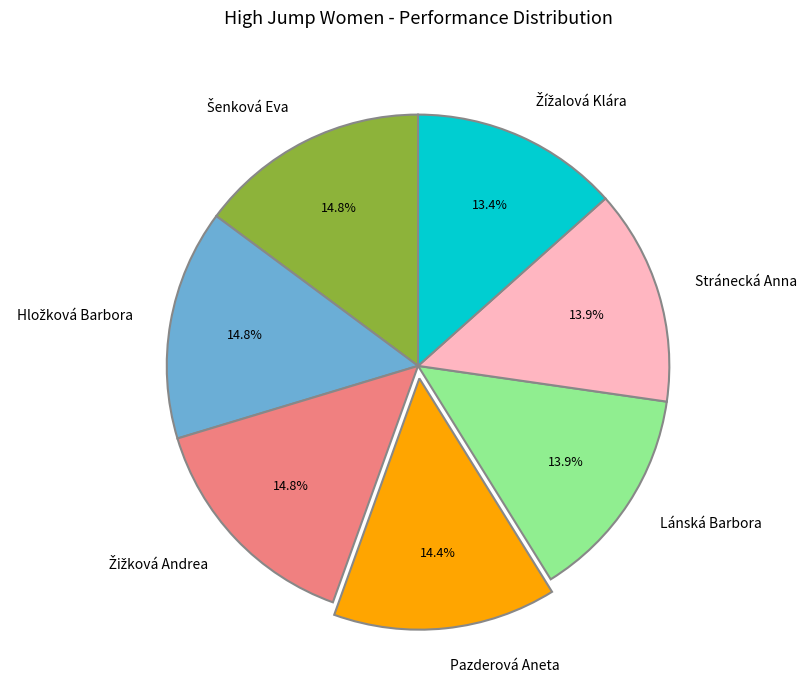

Does Lánská Barbora represent more than half of the total?

No